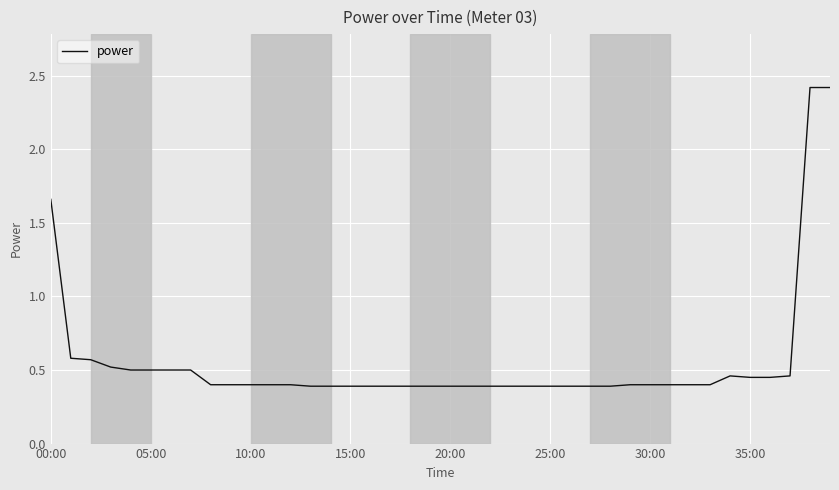

What is the maximum value shown in the chart?

2.4